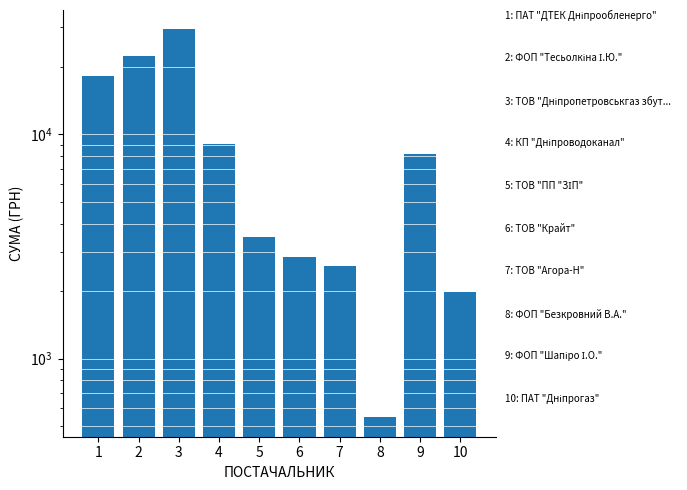

What is the greatest value displayed?

29338.5